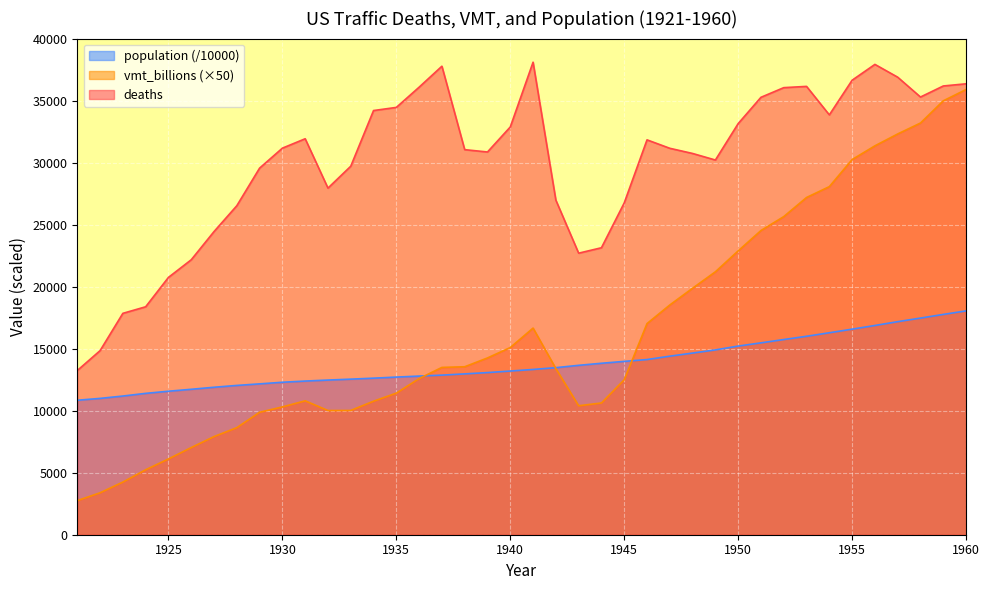

What is the approximate value of deaths at 1939?

30895.0